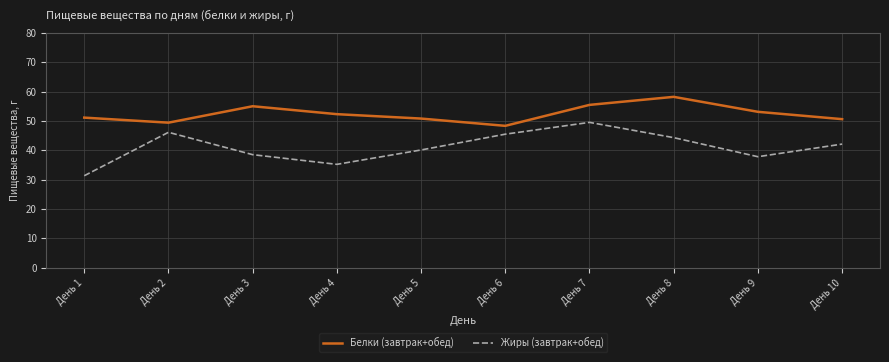

At which category is the sum across all series the highest?

День 7